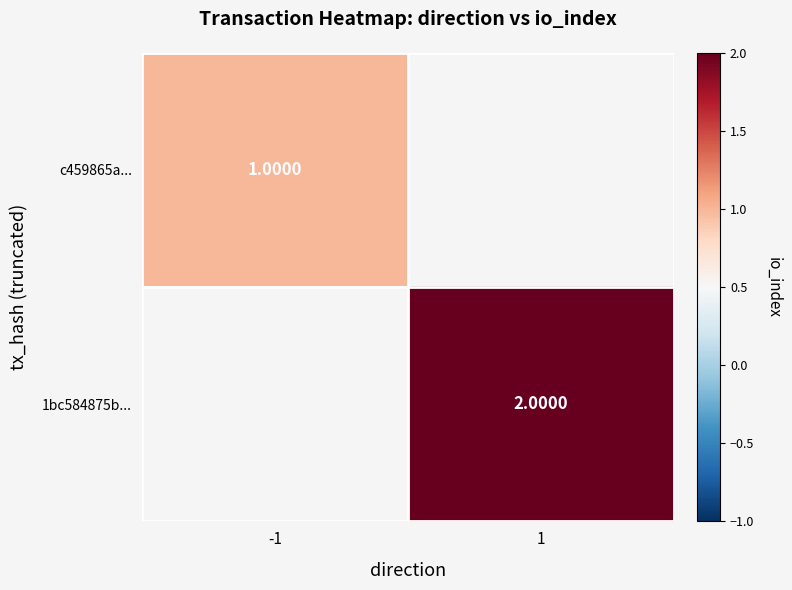

How many values in c459865a... are above zero?

1